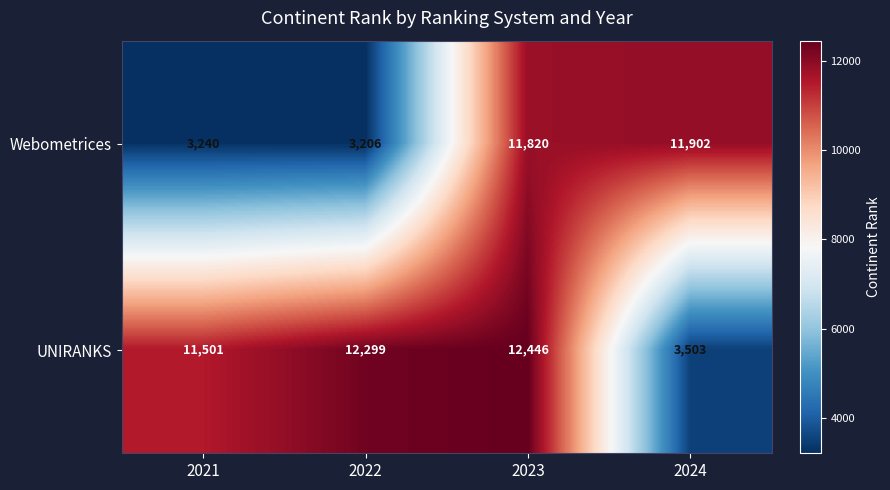

Which label corresponds to the largest value in the chart?

2023